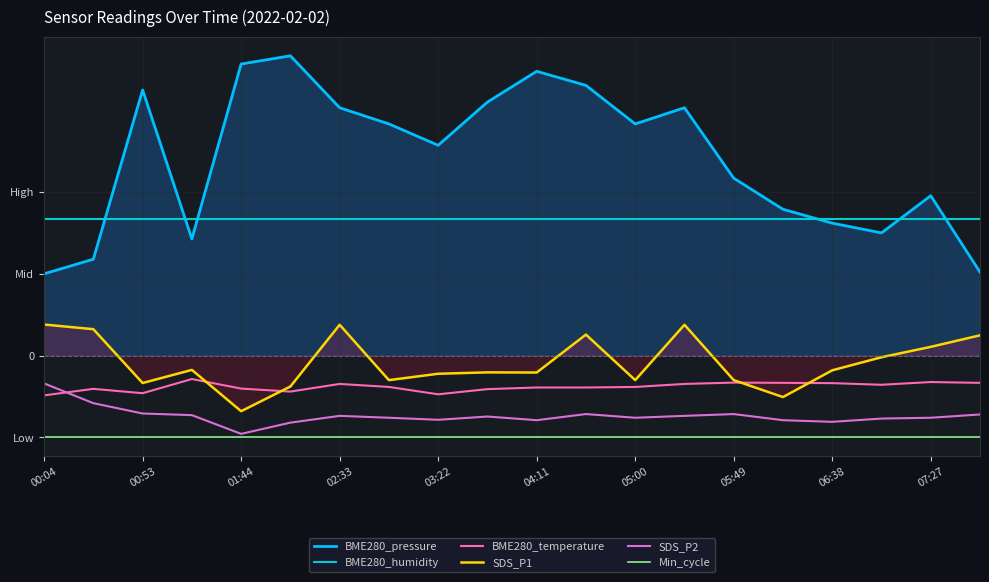

What is the maximum value for SDS_P1?

41.4